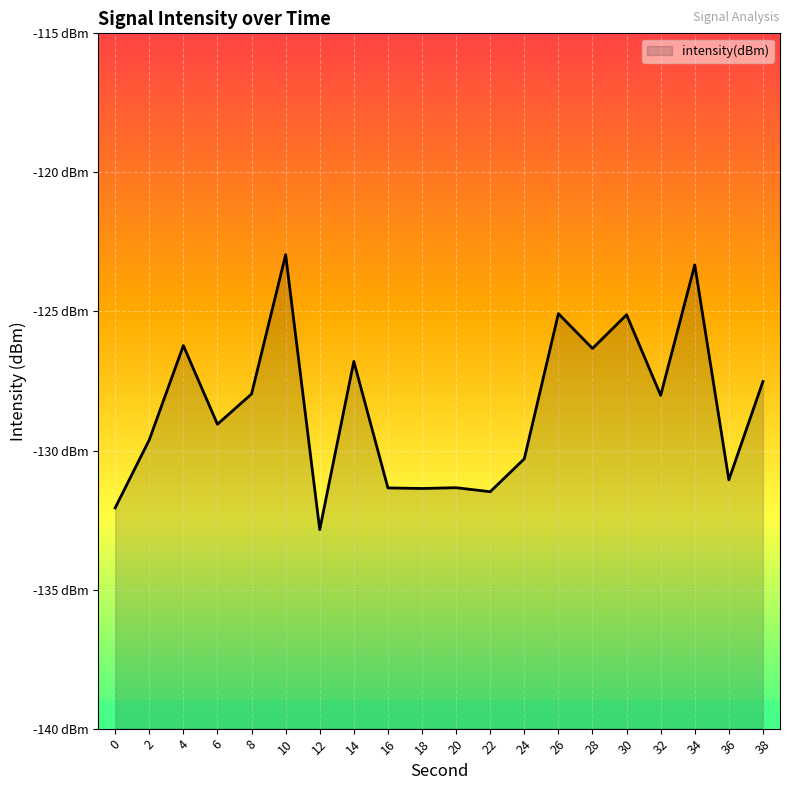

Reading right to left, extract all data points from this chart.

-127.5	-131.1	-123.3	-128.0	-125.1	-126.3	-125.1	-130.3	-131.5	-131.3	-131.4	-131.3	-126.8	-132.8	-123.0	-128.0	-129.1	-126.2	-129.6	-132.1